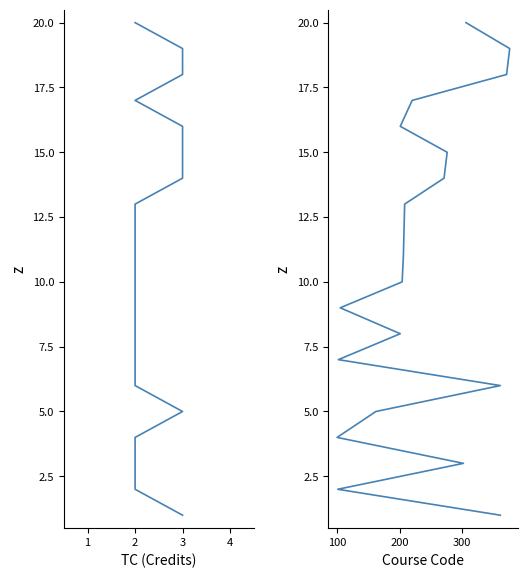

List the series in order of their peak value, lowest first.

TC (Credits), Course Code